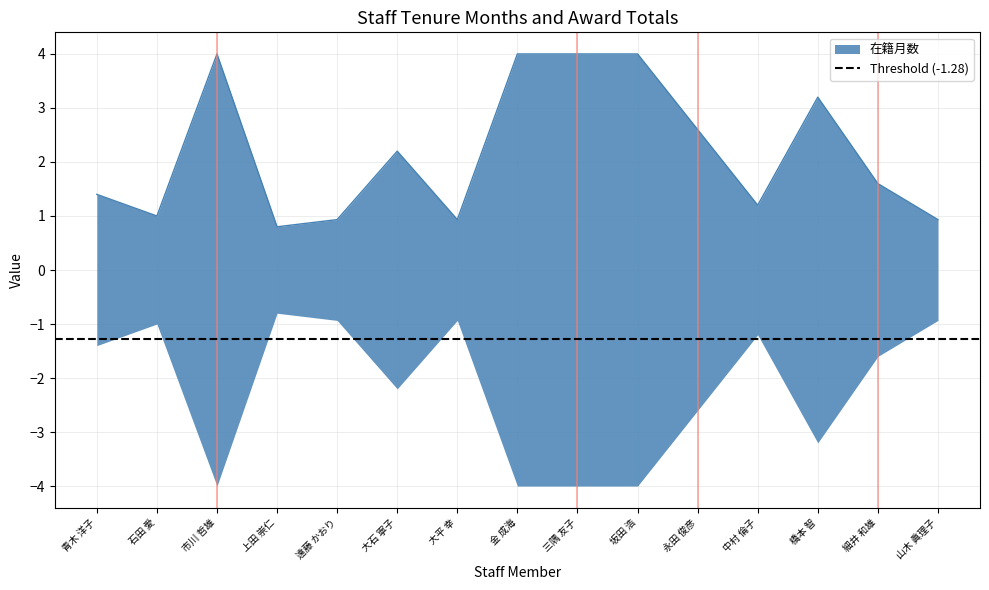

What is the average value?

2.2